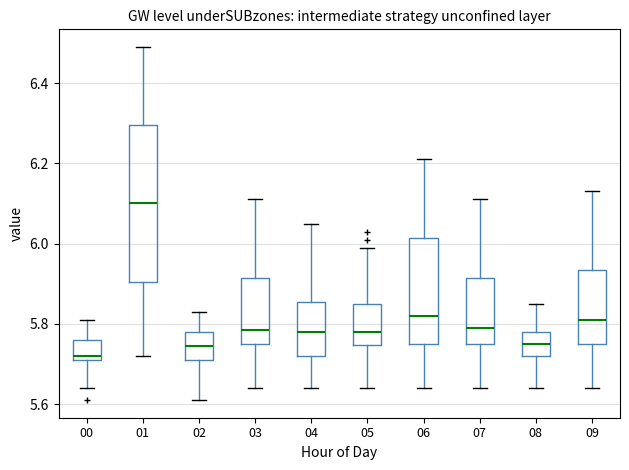

Comparing the boxes themselves (not the whiskers), which one is the tallest?

01